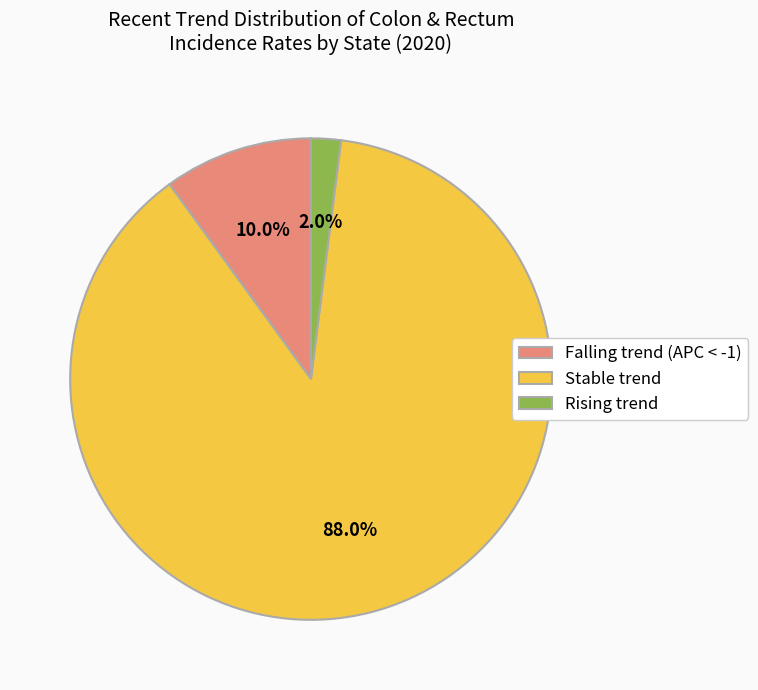

Rank the categories by value from lowest to highest.

Rising trend, Falling trend (APC < -1), Stable trend